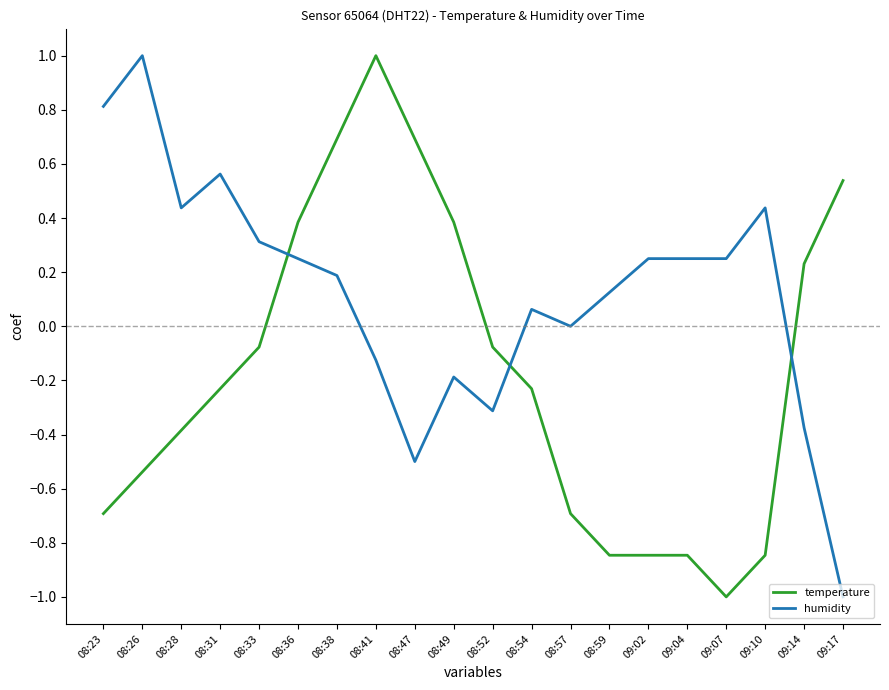

What position from the right is 08:26?

19